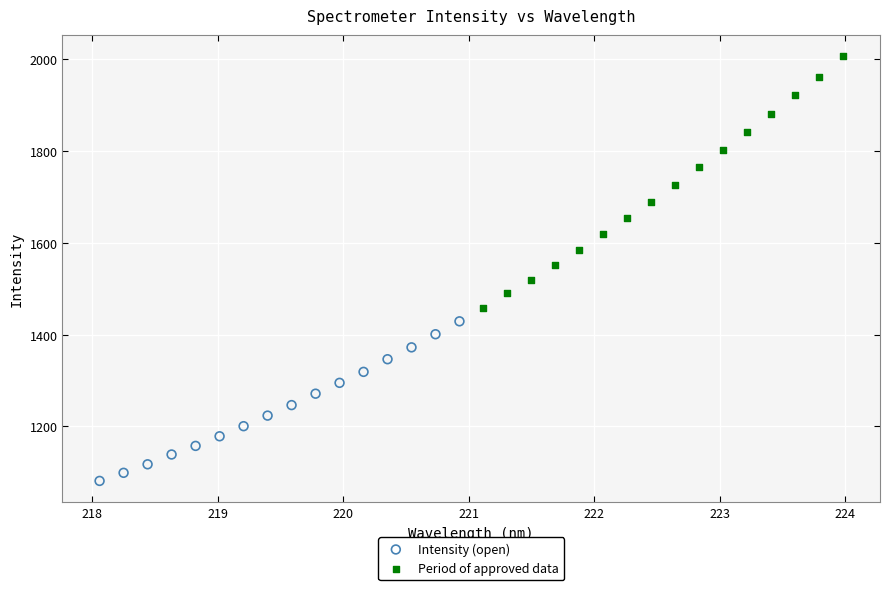

Which series reaches the maximum Y coordinate?

Period of approved data